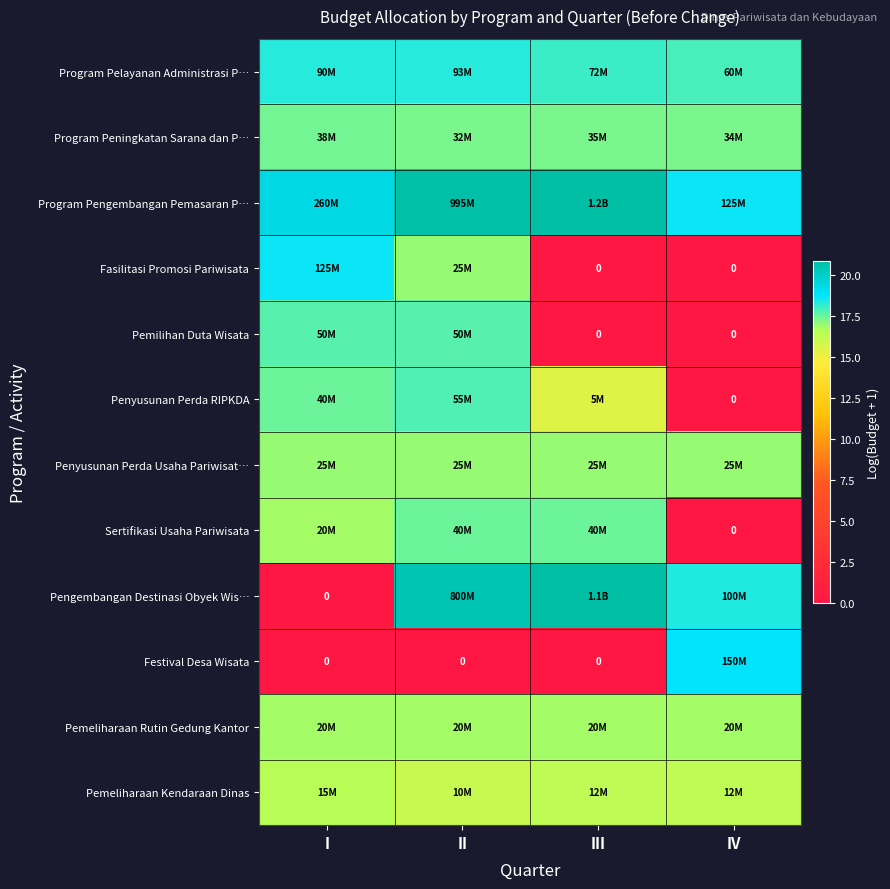

Is the value of Festival Desa Wisata at III greater than the value of Pemilihan Duta Wisata at IV?

No